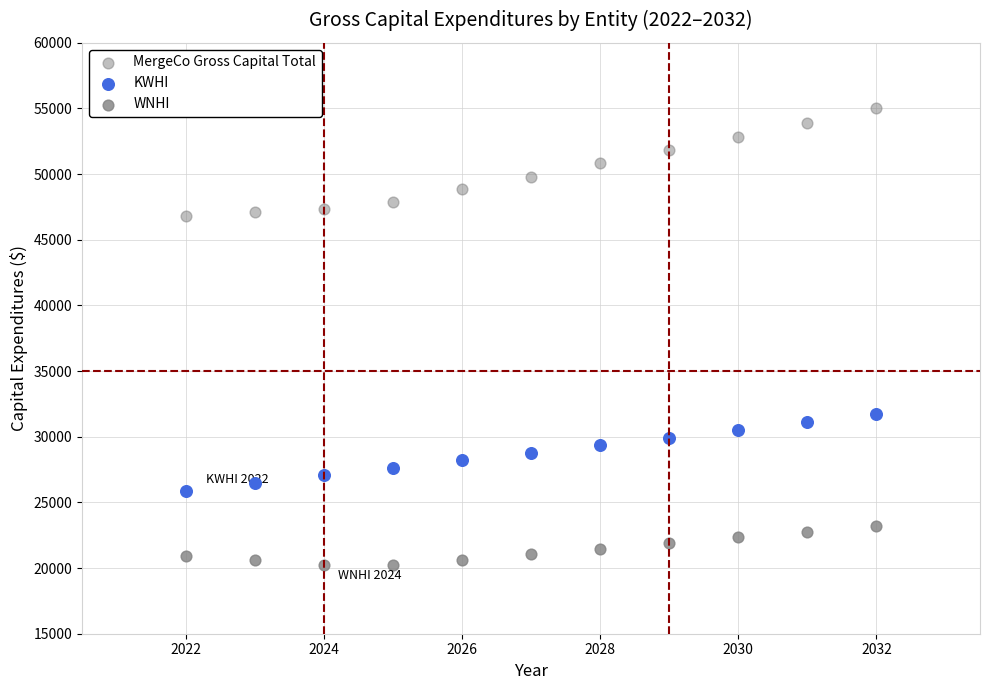

How many points are shown in the scatter plot?

33